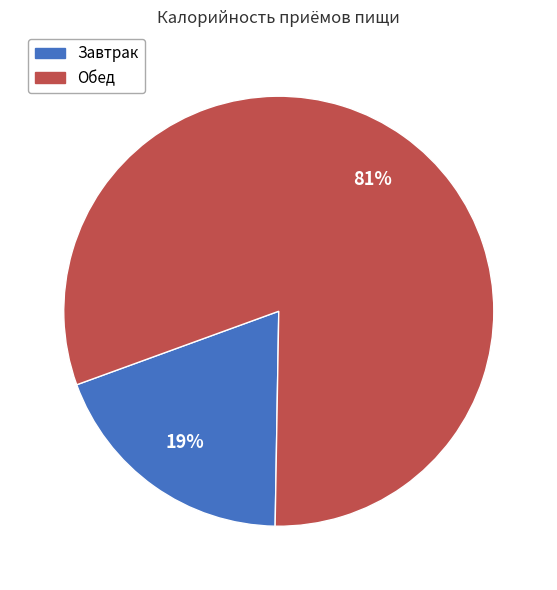

Which has a higher value, Обед or Завтрак?

Обед